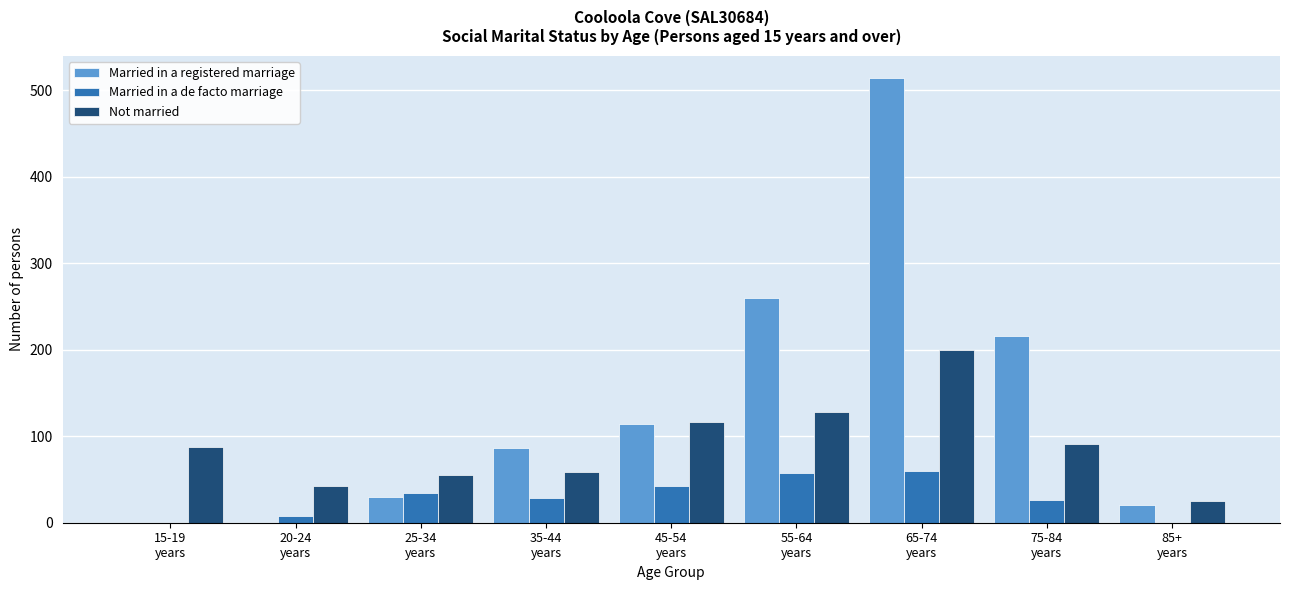

Which series has the largest total across all categories?

Married in a registered marriage